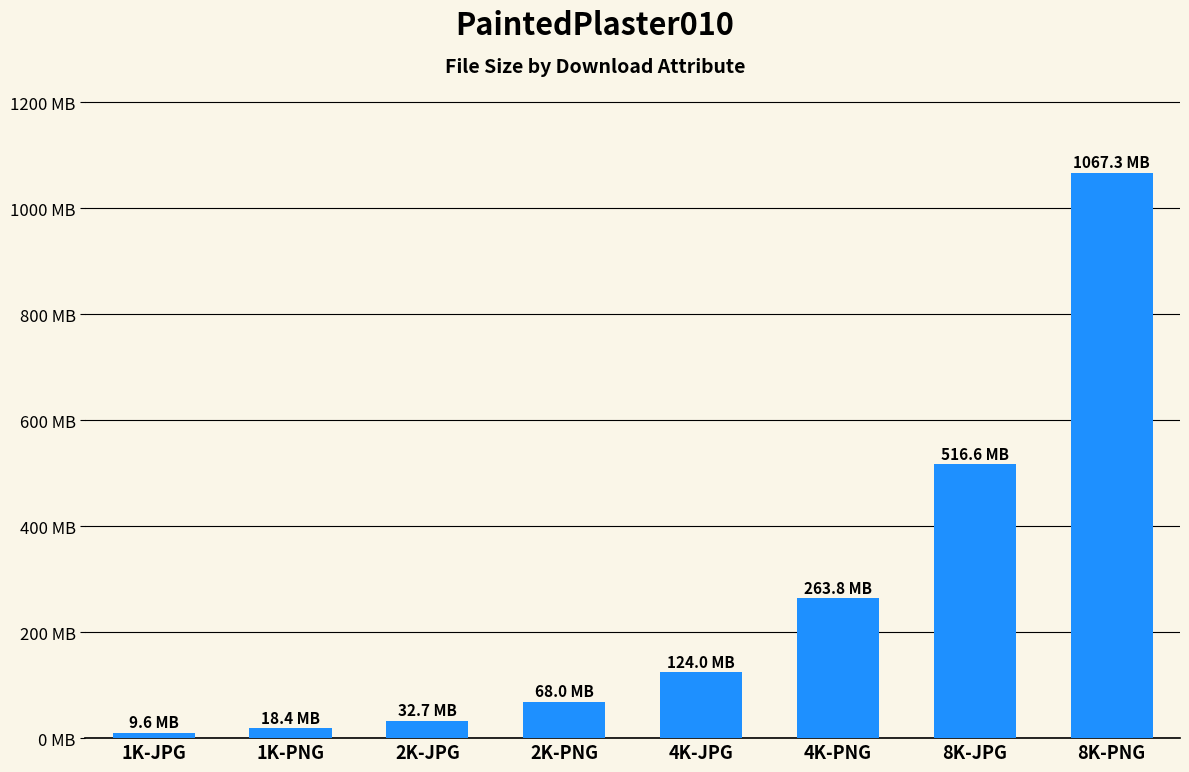

Are the bars horizontal?

No